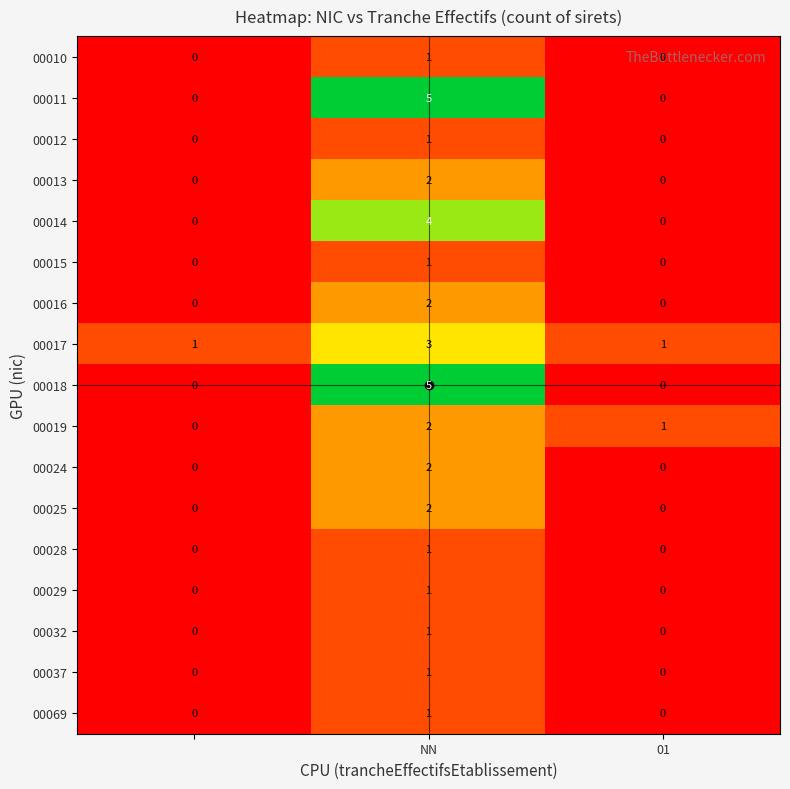

Count the 00017 values in the range 1 to 3.

3